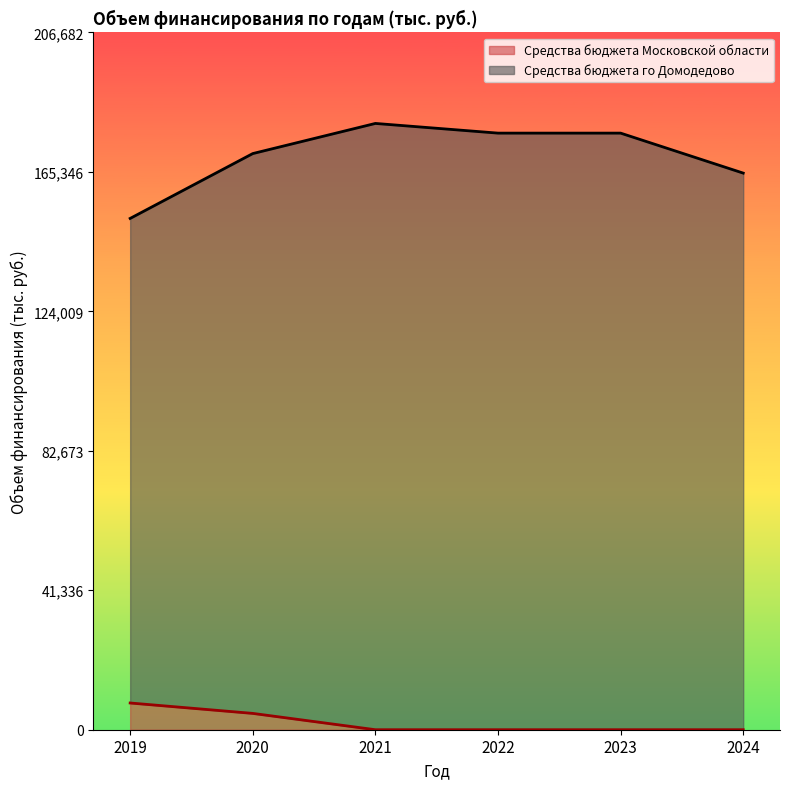

True or false: Средства бюджета го Домодедово and Средства бюджета Московской области cross at least once.

False